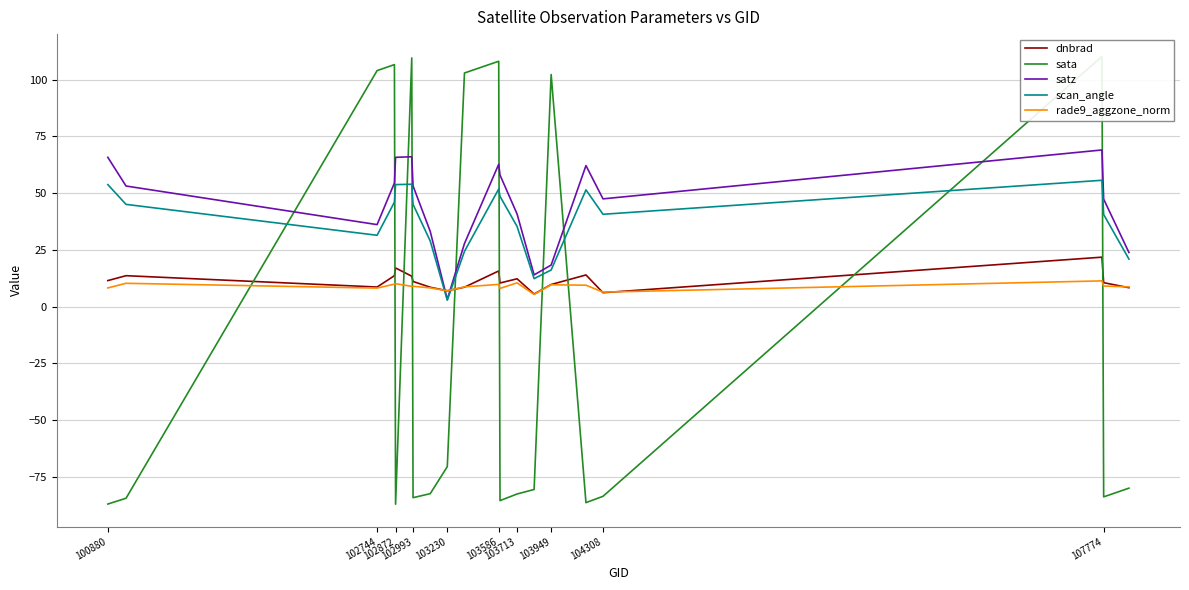

Reading right to left, transcribe all the data shown in this chart.

dnbrad: 8.3	10.6	21.8	6.1	14.0	9.7	5.5	12.3	10.4	15.7	8.6	7.0	8.5	11.1	13.4	17.0	13.6	8.6	13.6	11.5
sata: -80.0	-83.8	110.2	-83.6	-86.4	102.3	-80.6	-82.6	-85.5	108.1	102.9	-70.5	-82.4	-84.2	109.6	-87.0	106.6	104.0	-84.4	-87.0
satz: 23.8	47.4	69.0	47.5	62.1	18.3	14.0	40.8	58.0	62.7	27.8	3.2	33.1	53.2	66.0	65.8	54.5	36.1	53.1	65.8
scan_angle: 20.9	40.6	55.7	40.7	51.4	16.1	12.3	35.3	48.6	51.8	24.4	2.8	28.9	45.1	53.9	53.8	46.0	31.4	45.0	53.8
rade9_aggzone_norm: 8.7	9.1	11.3	6.4	9.4	9.6	5.4	10.5	8.0	9.8	8.7	7.0	8.3	9.0	8.9	10.1	9.9	8.2	10.3	8.2